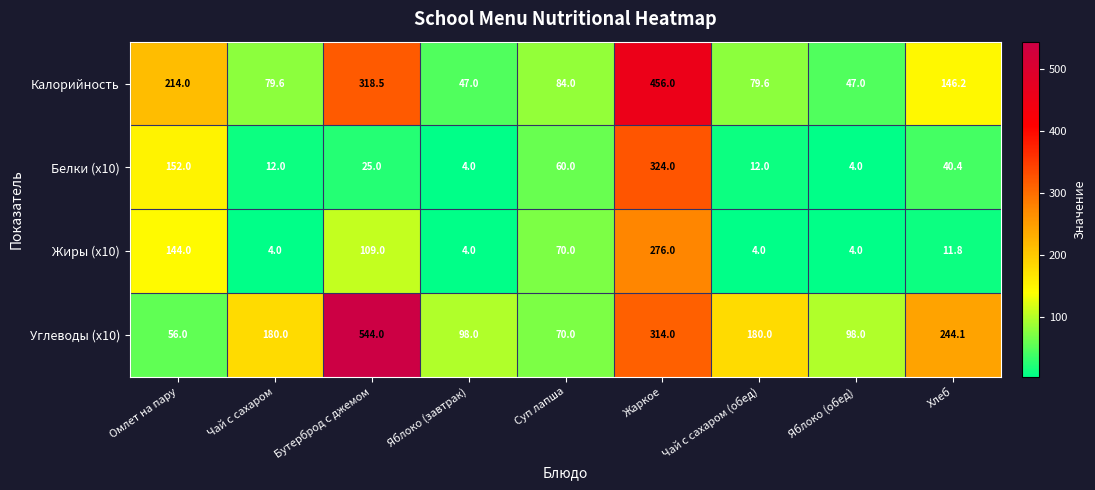

At how many categories does at least one series exceed 64?

9